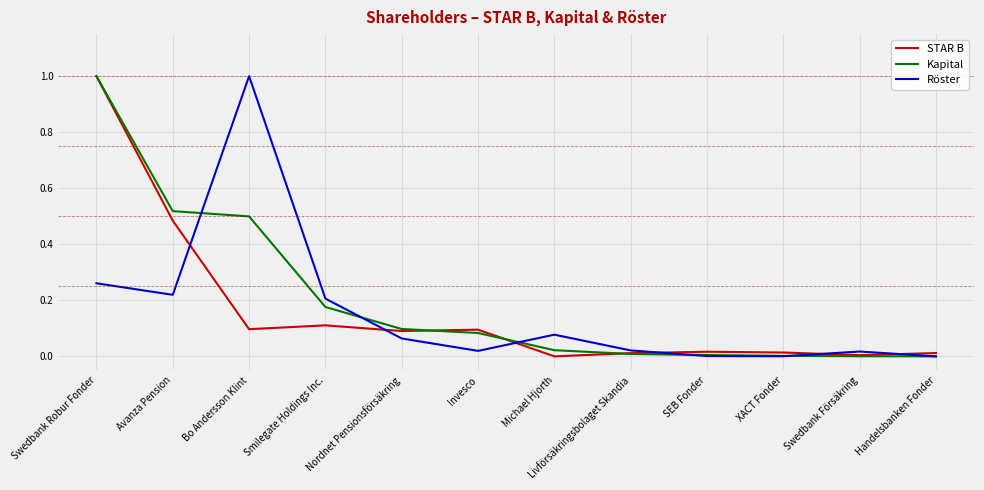

What position from the left is Avanza Pension?

2